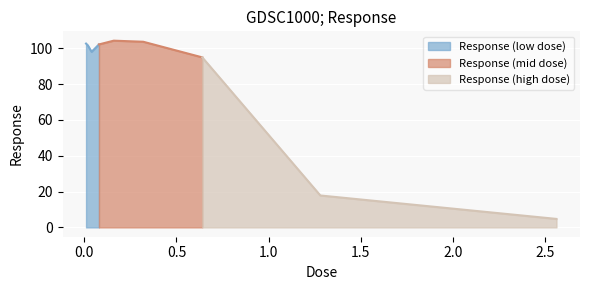

What is the ratio of the value at 1.28 to the value at 2.56?

3.8